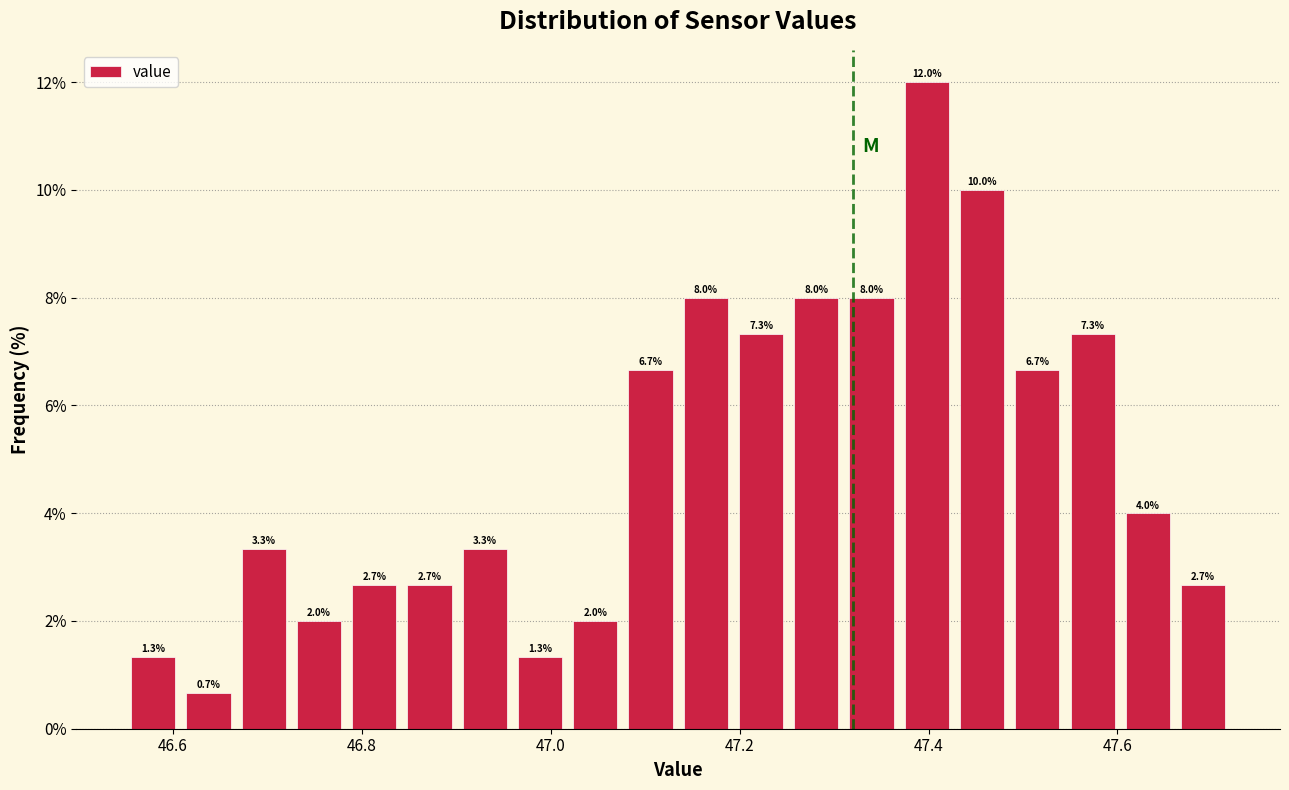

Read against the x-axis, roughly where is the centre of the tallest bar?

47.40